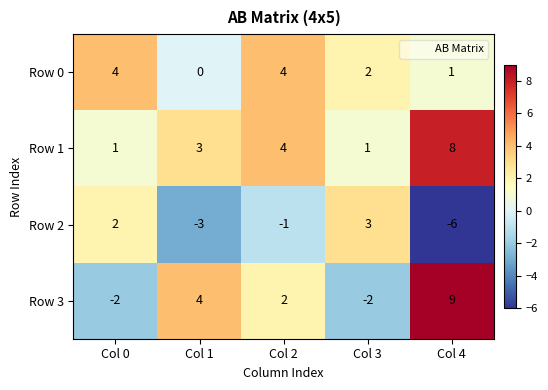

Reading left to right, extract all data points from this chart.

Row 0: 4	0	4	2	1
Row 1: 1	3	4	1	8
Row 2: 2	-3	-1	3	-6
Row 3: -2	4	2	-2	9